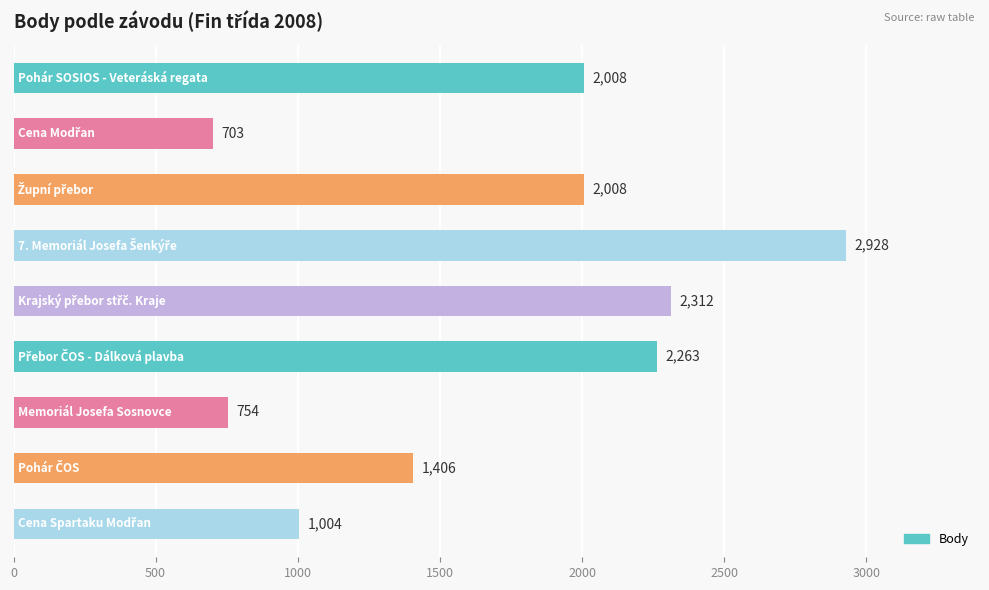

What is the smallest value displayed?

703